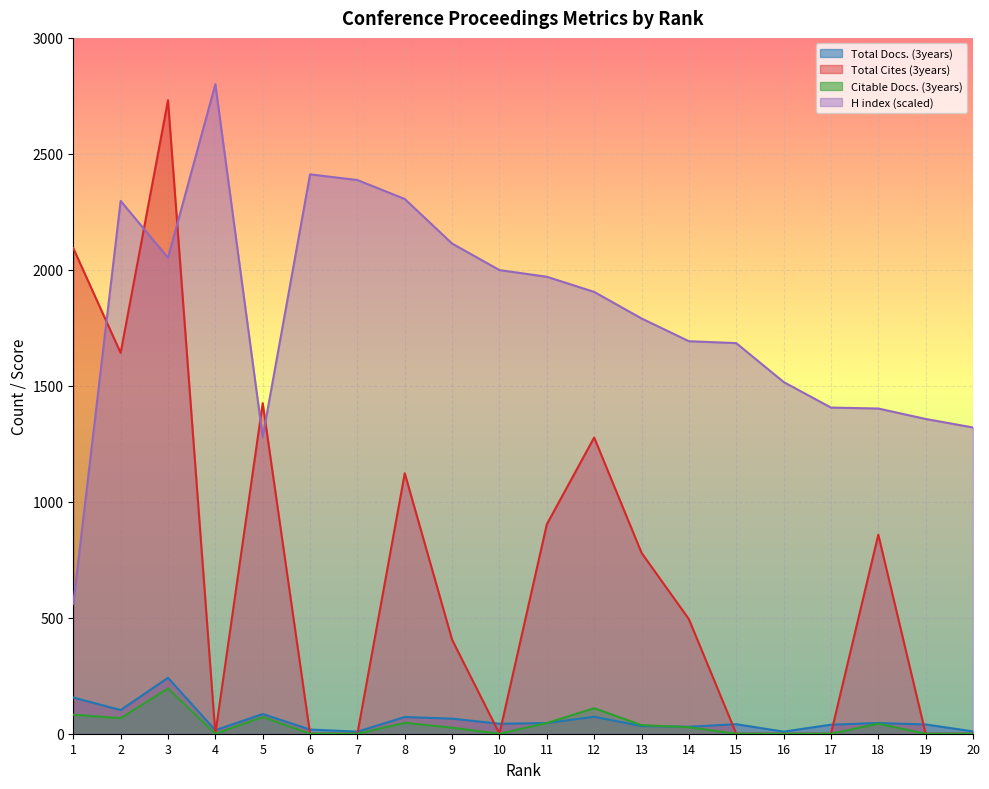

True or false: H index has more than 0 points higher than both neighbors.

True